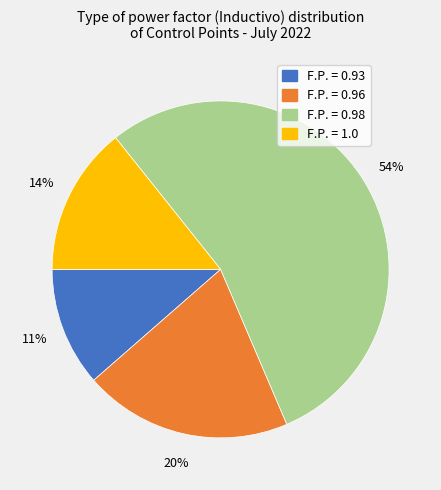

Between F.P. = 0.96 and F.P. = 0.93, which is larger?

F.P. = 0.96